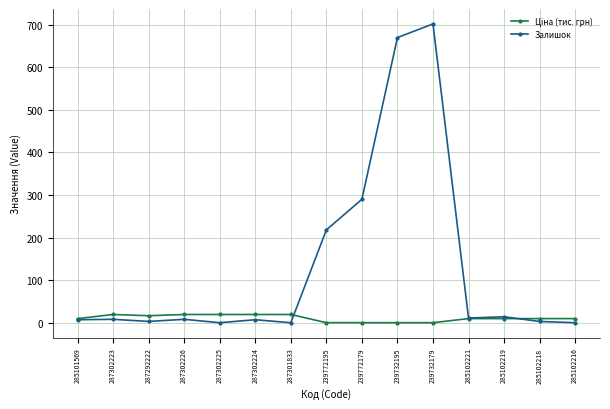

What is the difference between the highest and lowest values at 285102216?

9.7